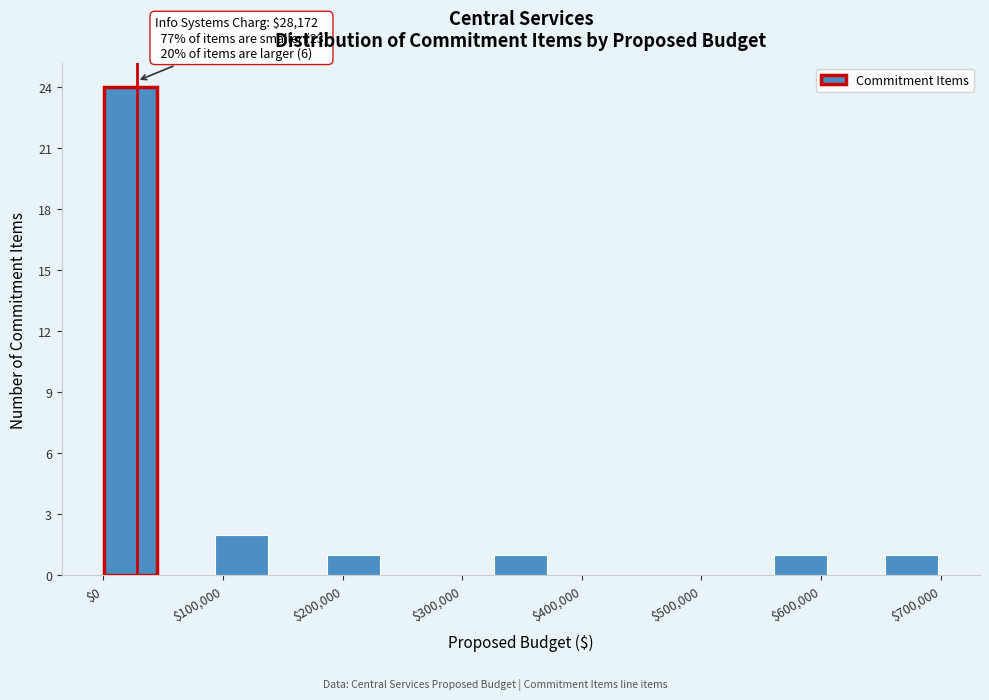

Which range on the x-axis has the tallest bar?

0 to 50000